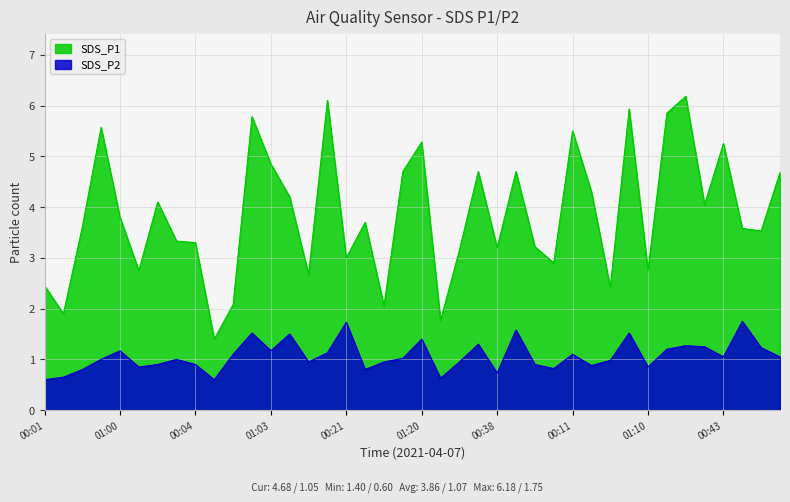

What is the sum of all SDS_P2 values?

42.8